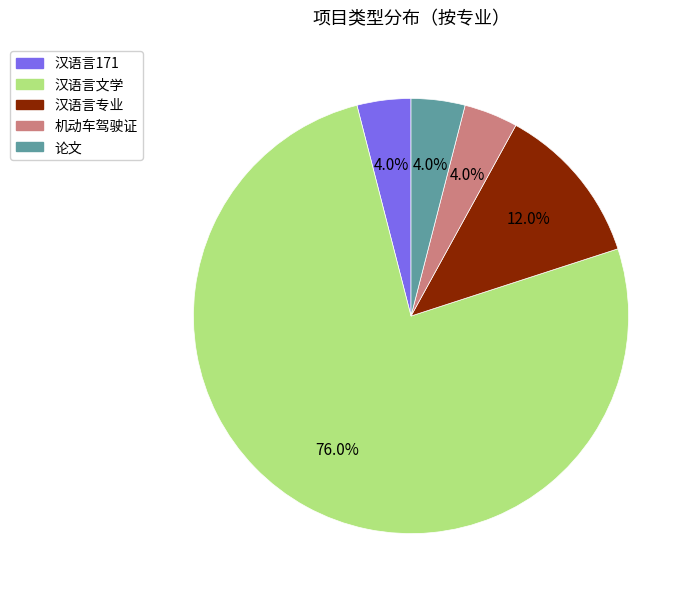

What percentage do 机动车驾驶证 and 论文 together represent?

8.0%